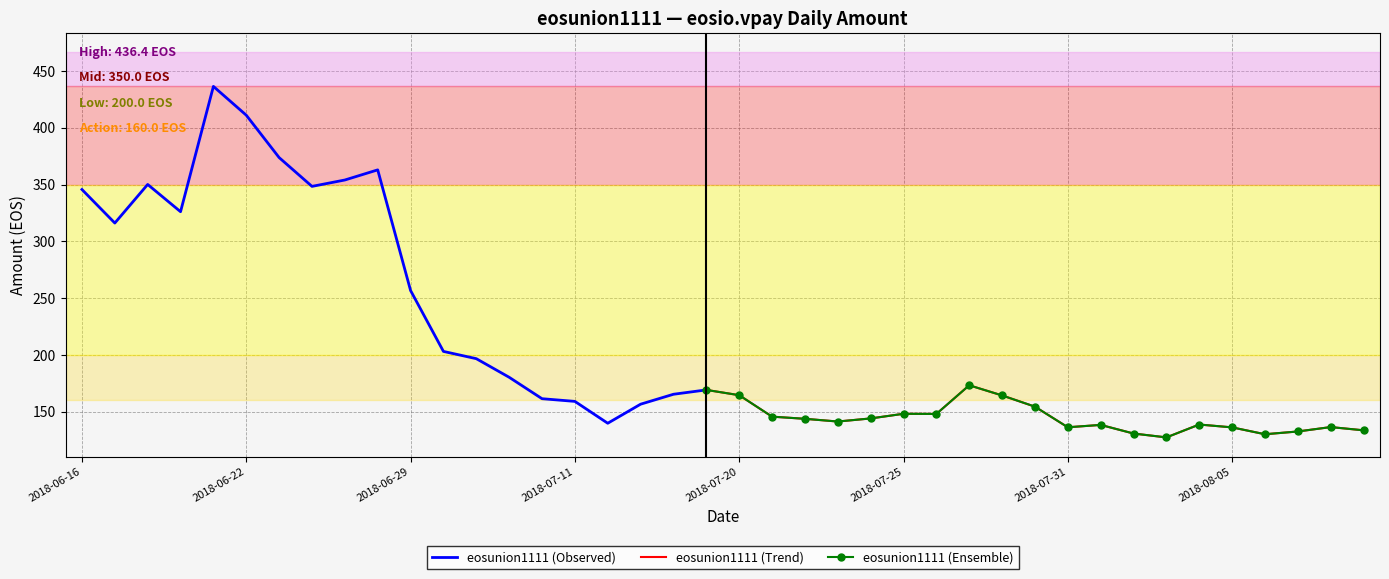

True or false: the data shows 93.0 at 2018-07-24.

False